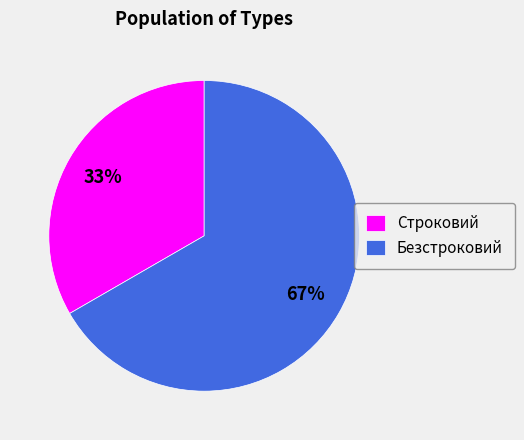

Which category accounts for the majority?

Безстроковий